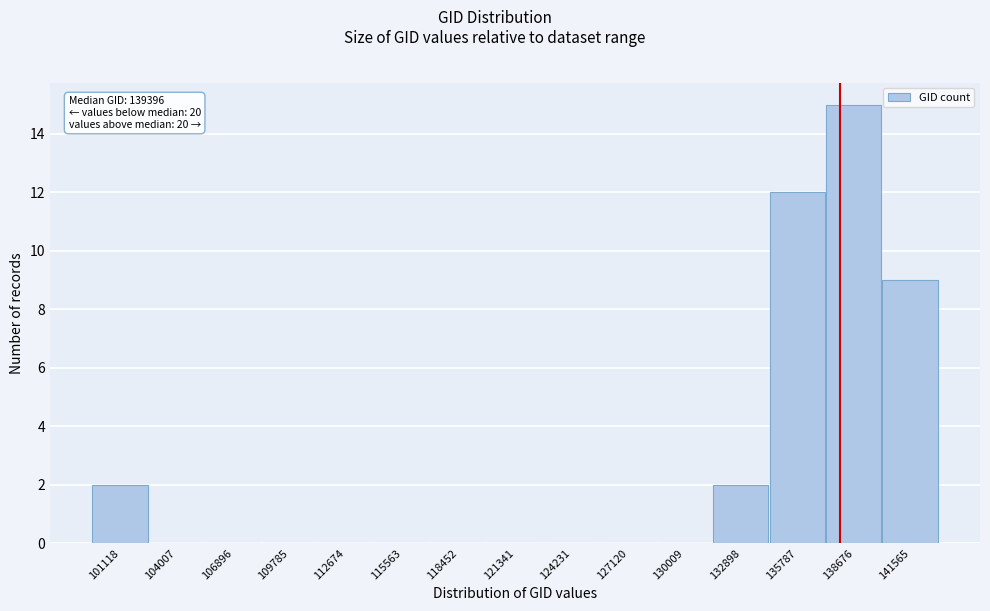

Reading left to right, extract all data points from this chart.

101118=2	104007=0	106896=0	109785=0	112674=0	115563=0	118452=0	121341=0	124231=0	127120=0	130009=0	132898=2	135787=12	138676=15	141565=9